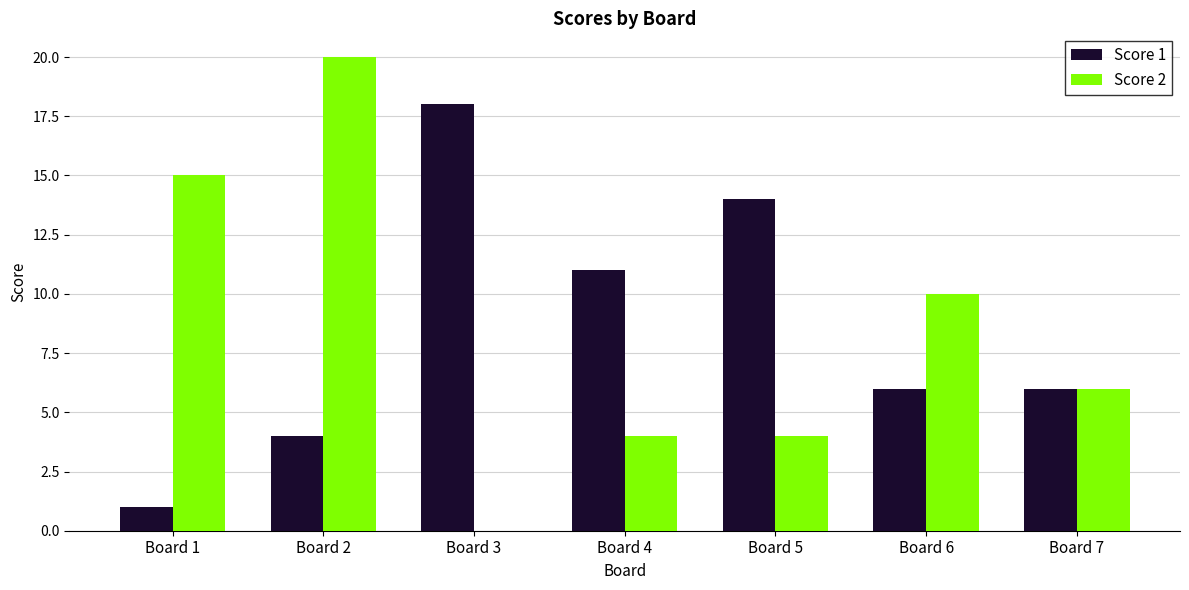

Is the value of Score 2 at Board 3 greater than the value of Score 1 at Board 6?

No